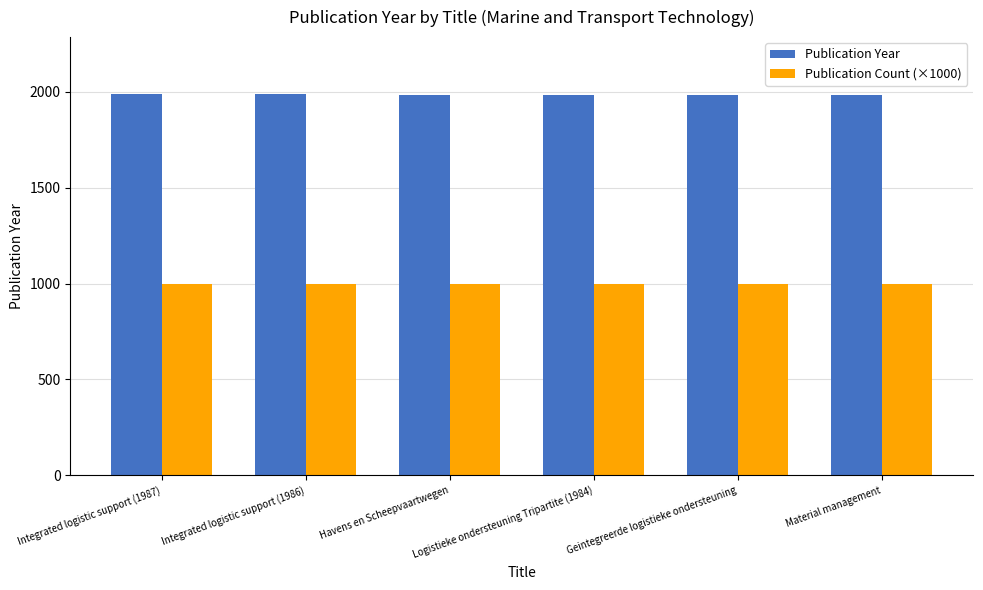

Where does the Publication Year series first go above 1985?

Integrated logistic support (1987)